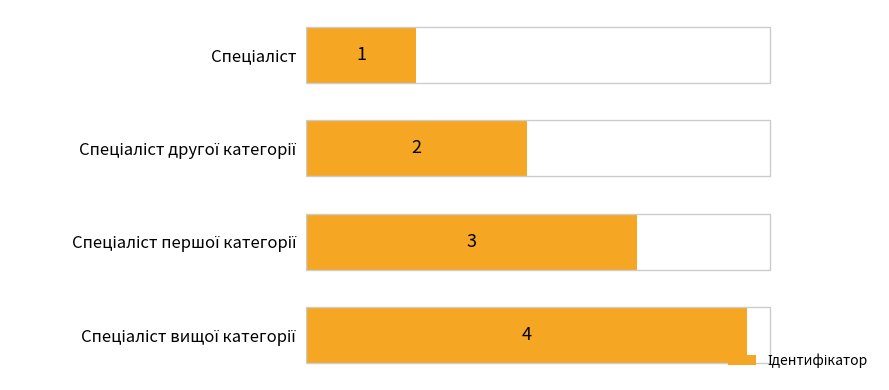

Count the values in the range 2 to 4.

3